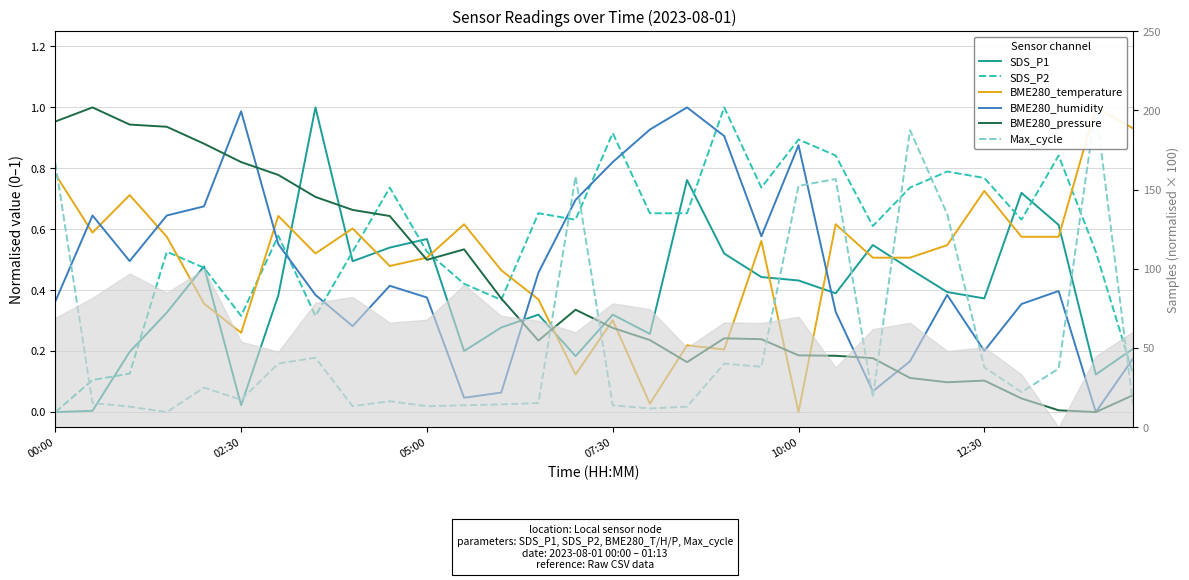

At how many categories does at least one series exceed 0?

30